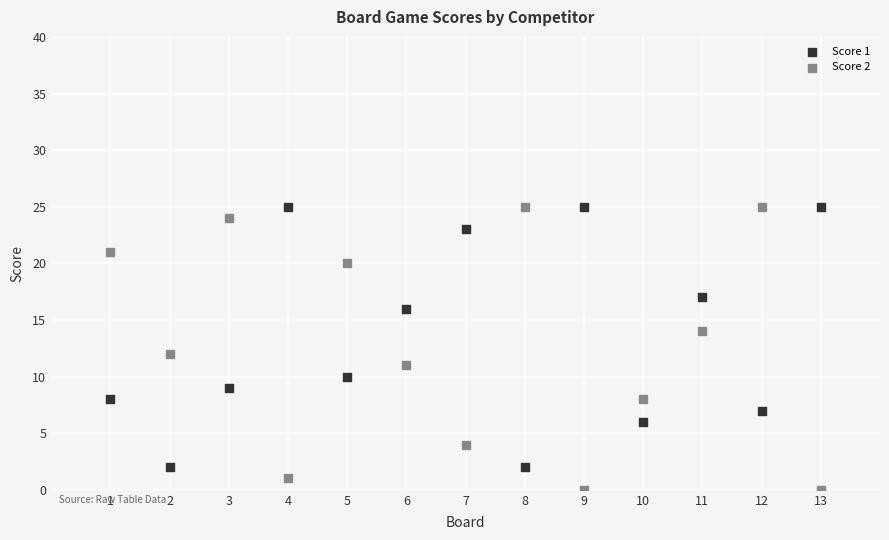

What is the X range (max minus min) for the scatter plot?

12